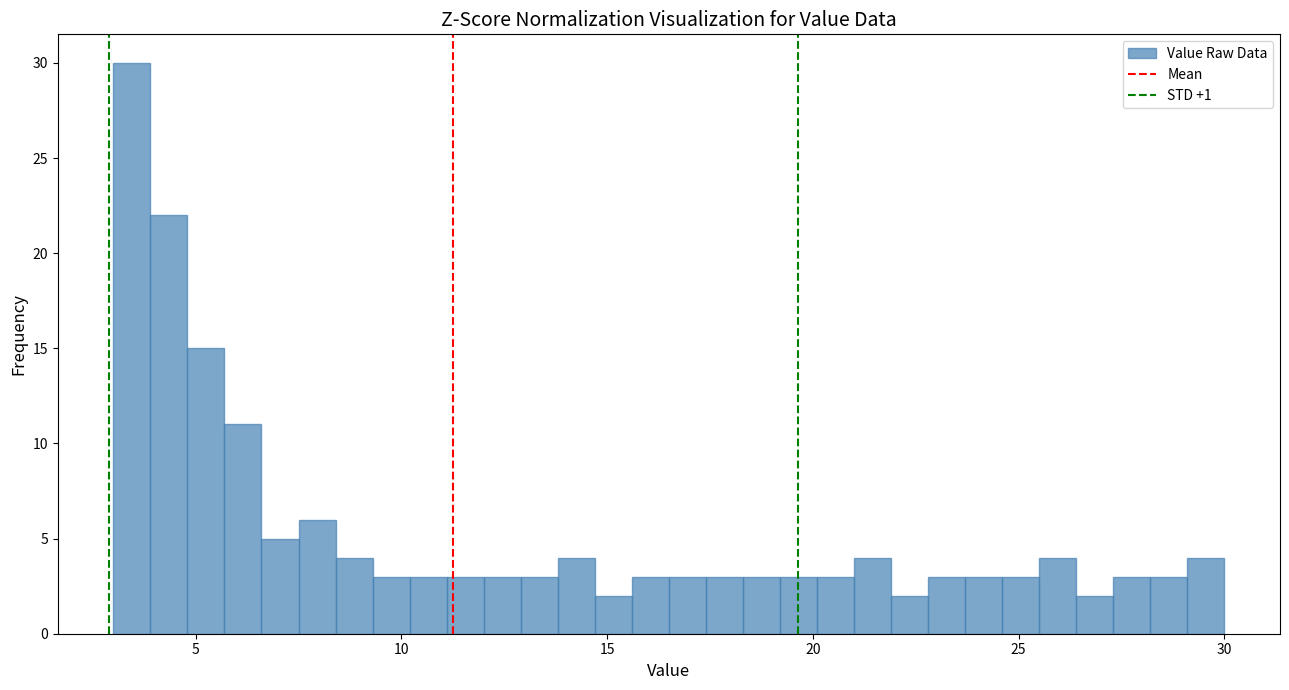

Around what value on the x-axis is the tallest bar? Give the approximate position of its centre, as read against the axis.

3.5